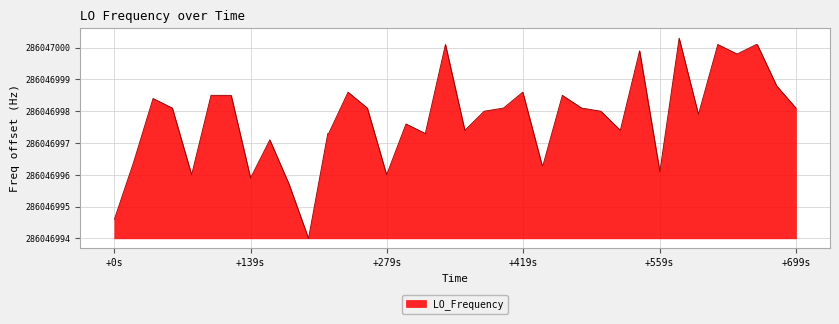

How many values exceed 4?

20